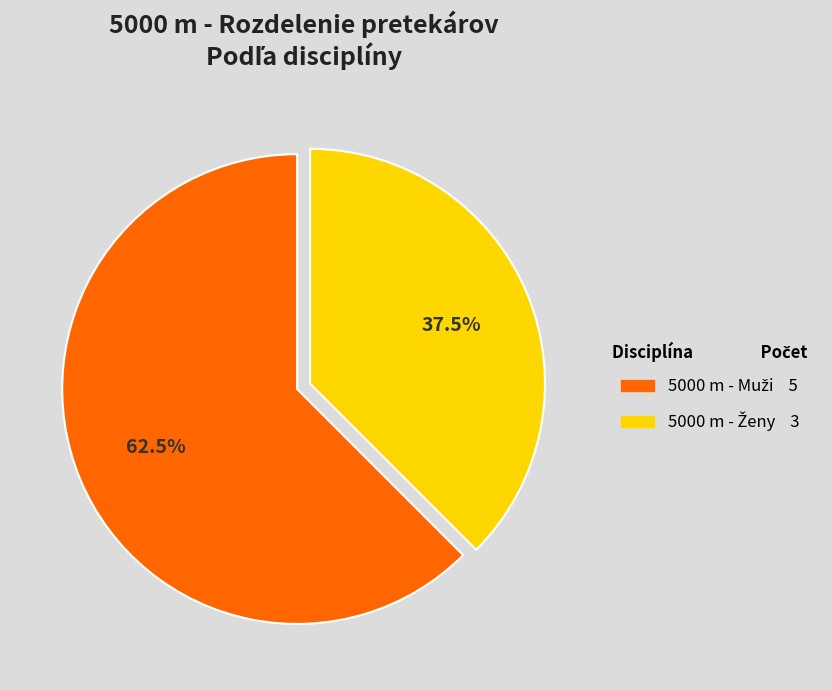

Does any single category account for the majority?

Yes